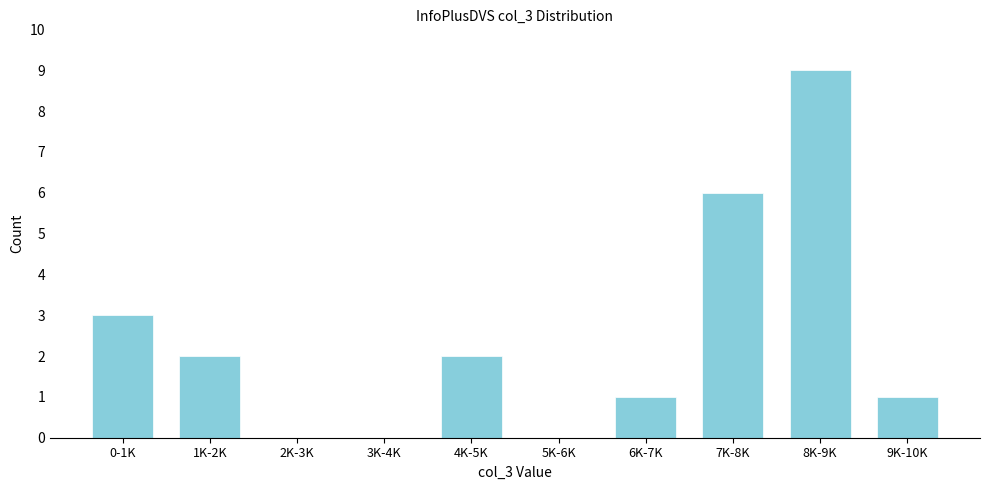

Reading left to right, list all the values displayed in this chart.

0-1K=3	1K-2K=2	2K-3K=0	3K-4K=0	4K-5K=2	5K-6K=0	6K-7K=1	7K-8K=6	8K-9K=9	9K-10K=1